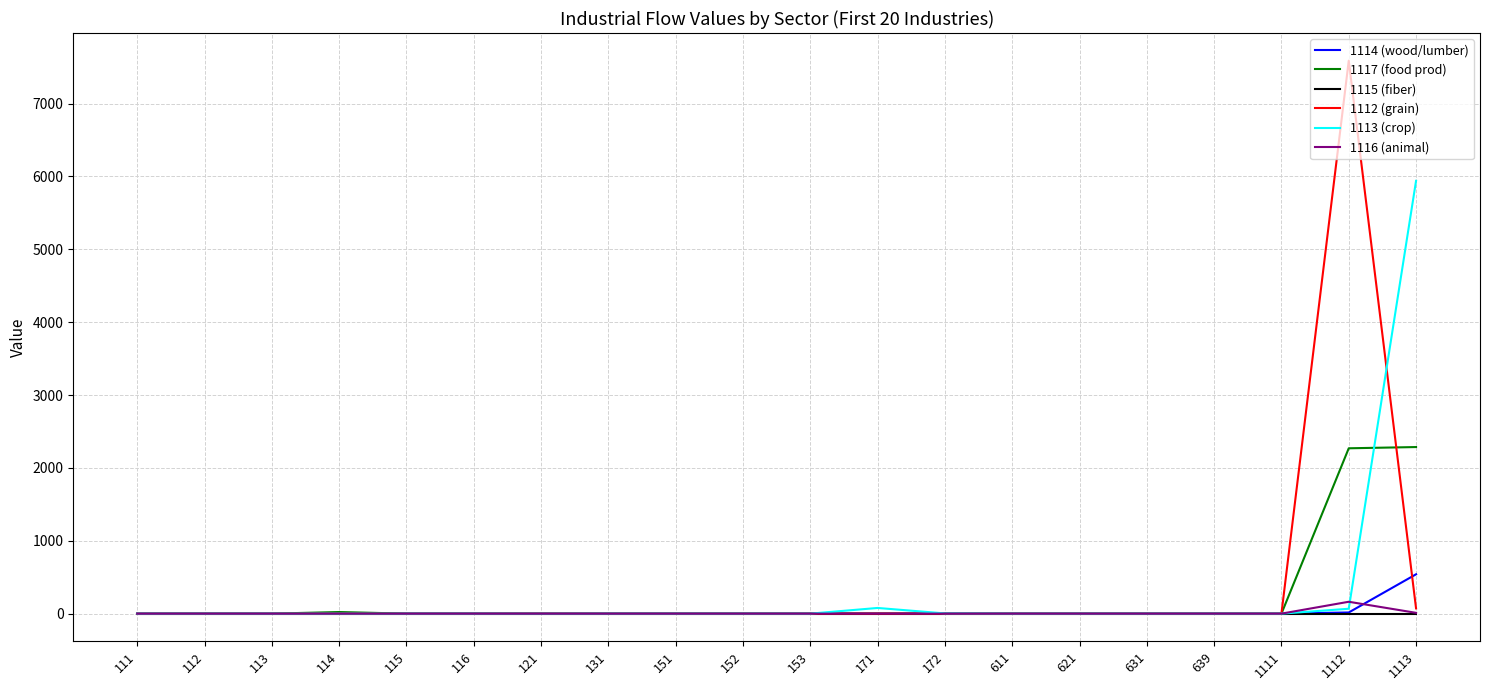

The value of 1116 (animal) at 114 is 0. True or false?

True